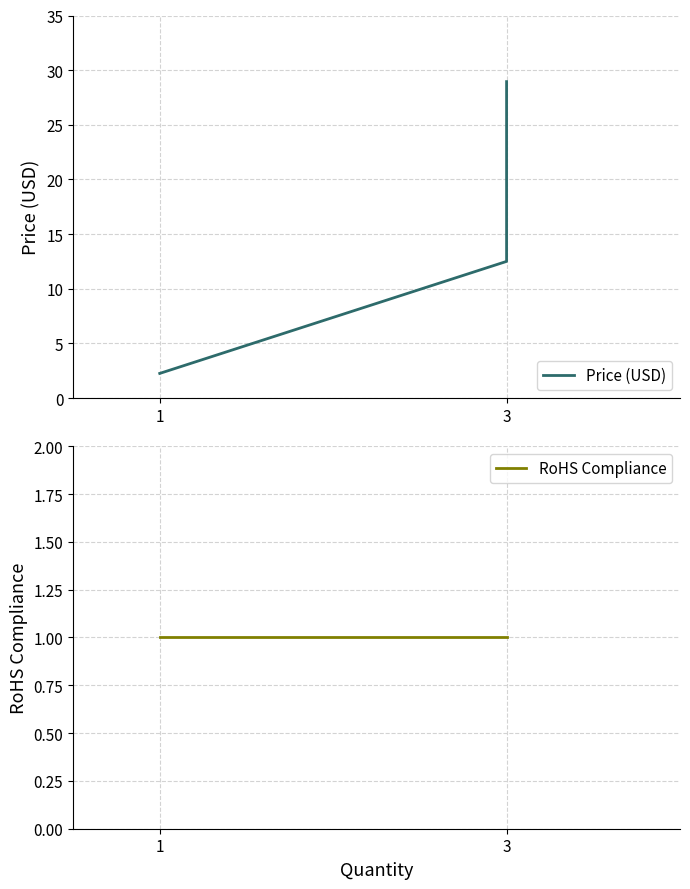

The value of Price (USD) at 1 is 3.9. True or false?

False